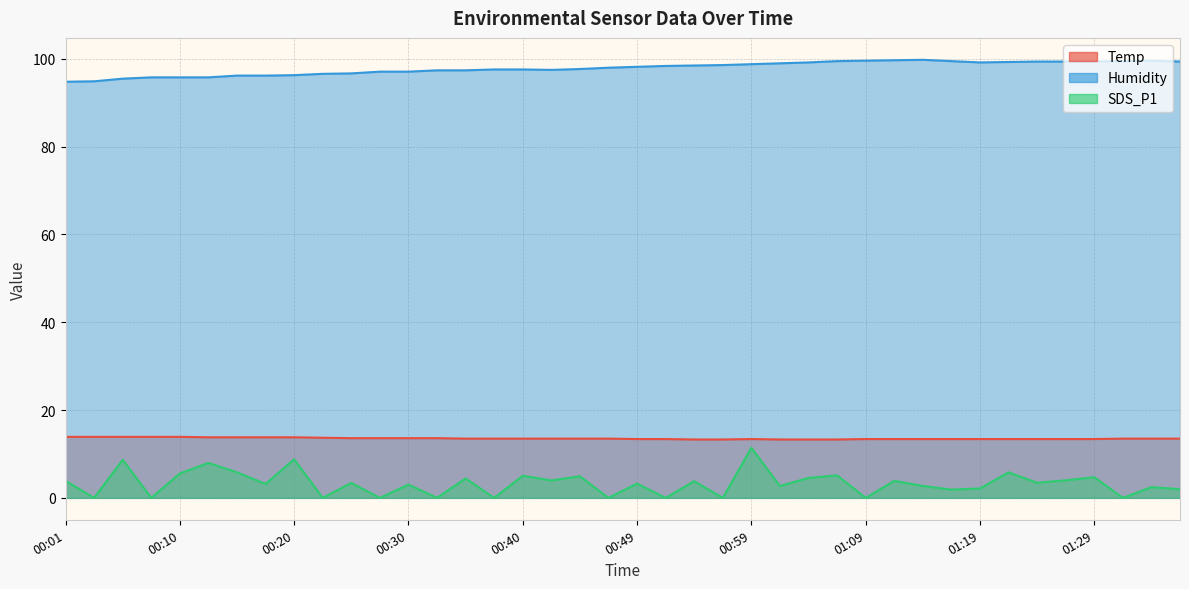

What is the spread (max minus min) of values at 00:54?

94.7